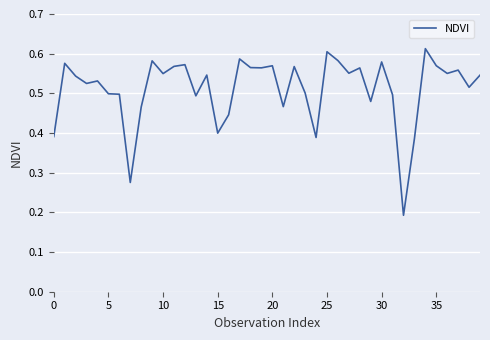

Does the chart have visible grid lines?

Yes